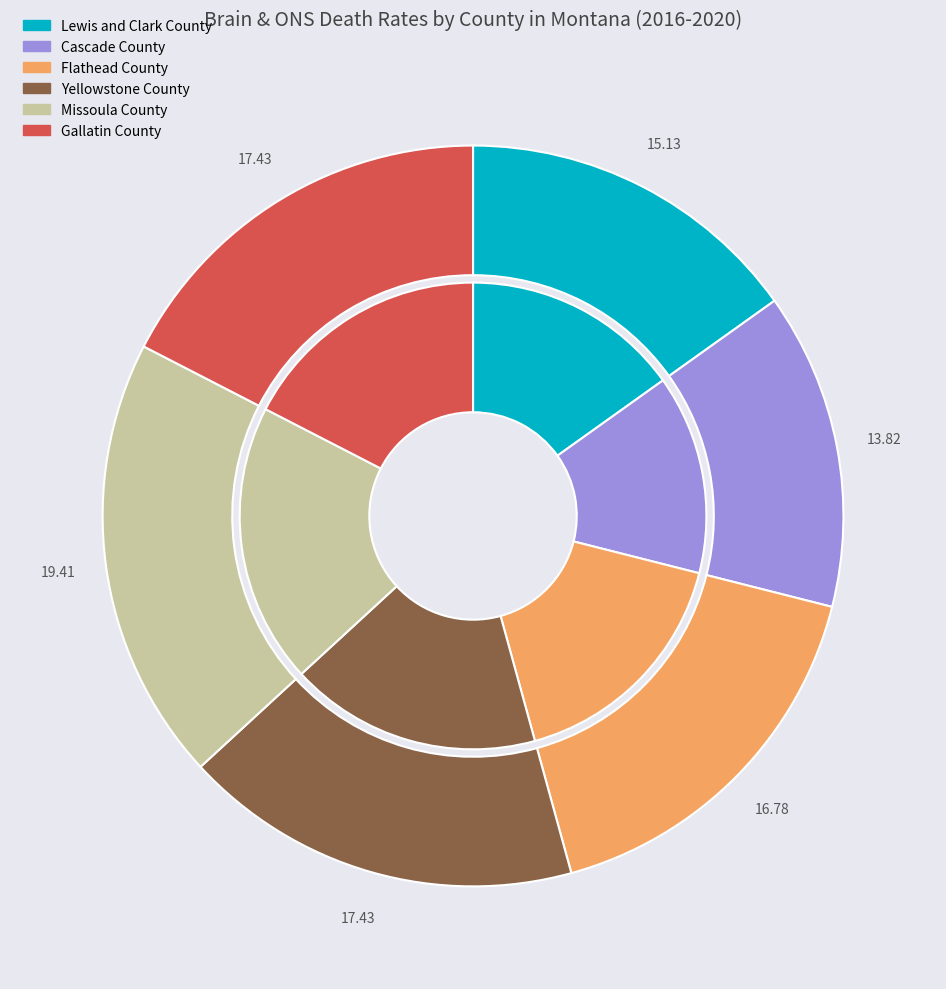

Which has a higher value, Lewis and Clark County or Cascade County?

Lewis and Clark County